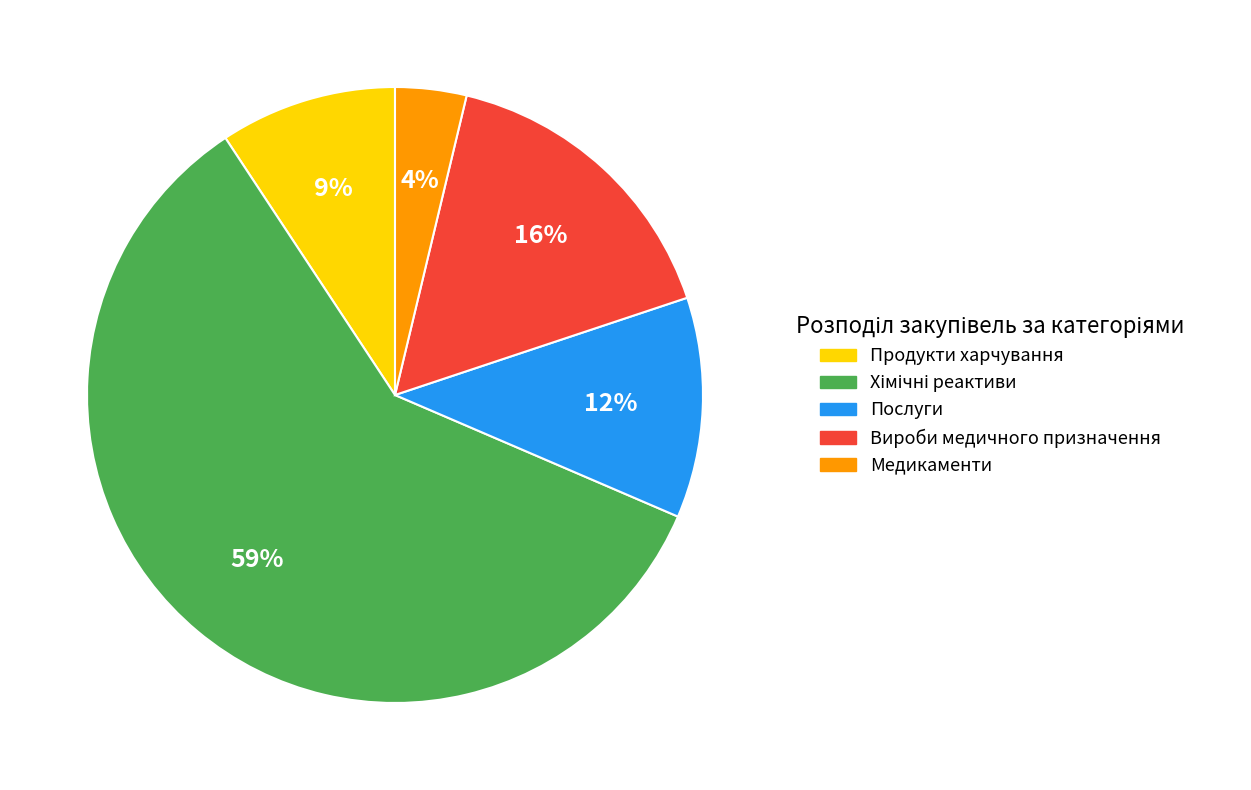

Is there a majority slice in this chart?

Yes